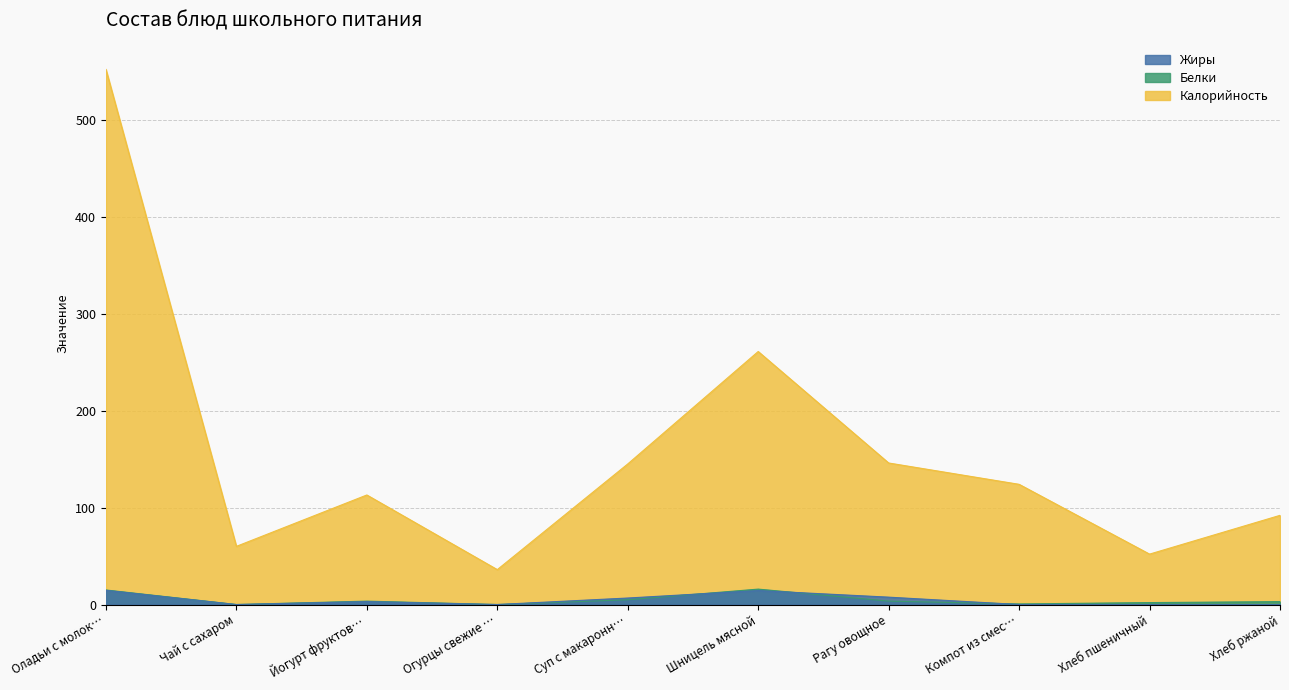

Reading left to right, extract all data points from this chart.

Калорийность: 552.0	60.0	113.0	36.0	145.0	261.0	146.0	124.0	52.0	92.0
Белки: 15.0	0.0	3.5	0.0	4.9	15.9	3.5	0.6	2.0	3.0
Жиры: 14.6	0.0	3.0	0.0	6.7	14.4	7.6	0.0	0.0	0.0